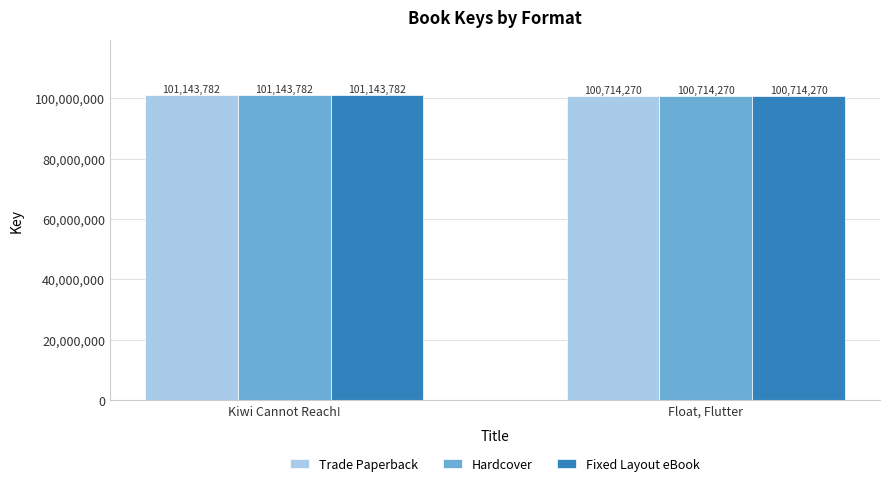

At which category is the sum across all series the highest?

Kiwi Cannot Reach!